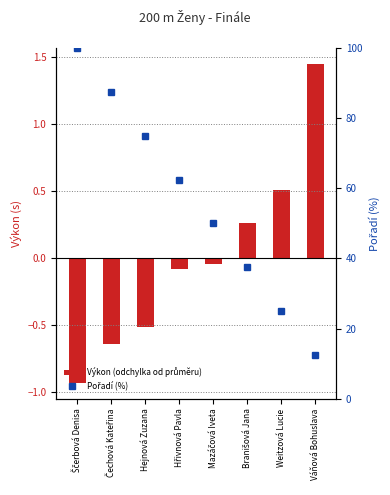

Reading left to right, list all the values displayed in this chart.

Výkon (odchylka od průměru): -0.9	-0.6	-0.5	-0.1	-0.0	0.3	0.5	1.4
Pořadí (%): 100.0	87.5	75.0	62.5	50.0	37.5	25.0	12.5